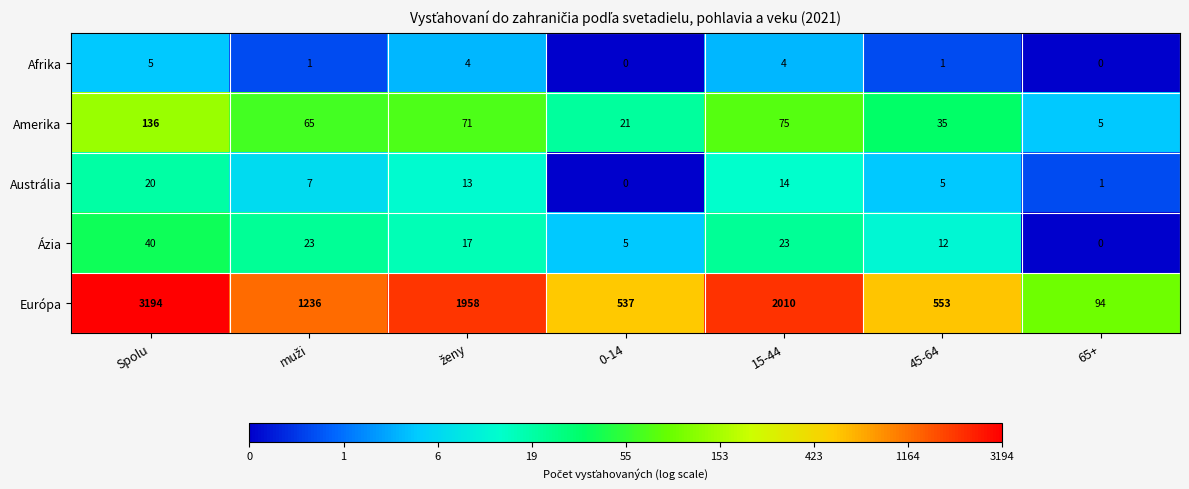

The value of Amerika at 45-64 is 47. True or false?

False